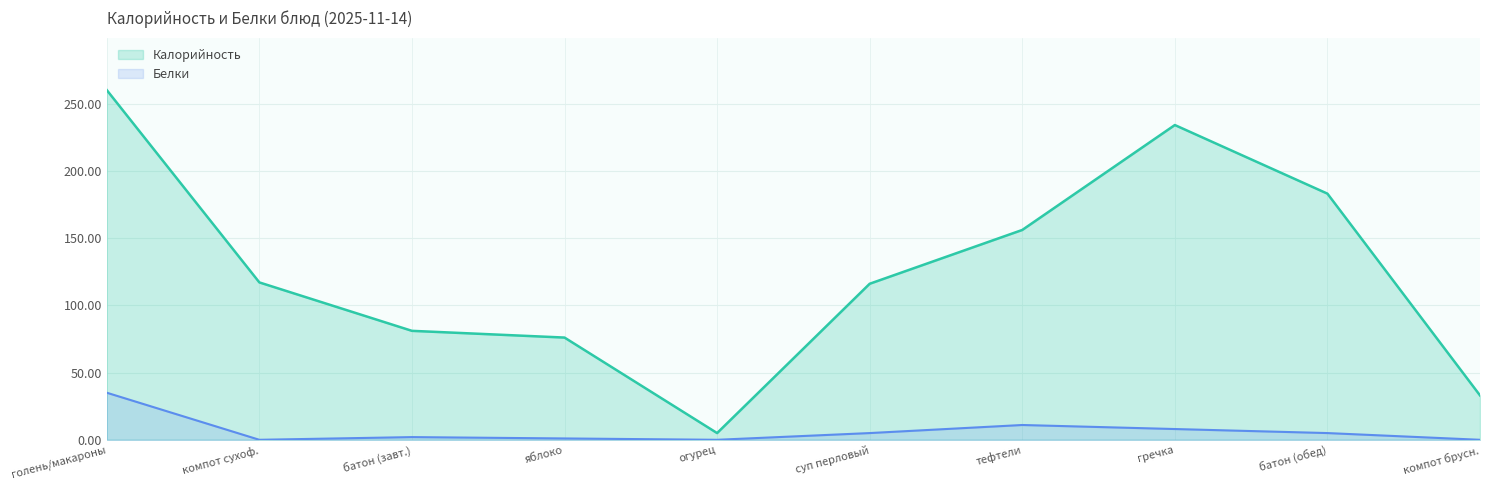

What is the label of the 5th point from the left?

огурец